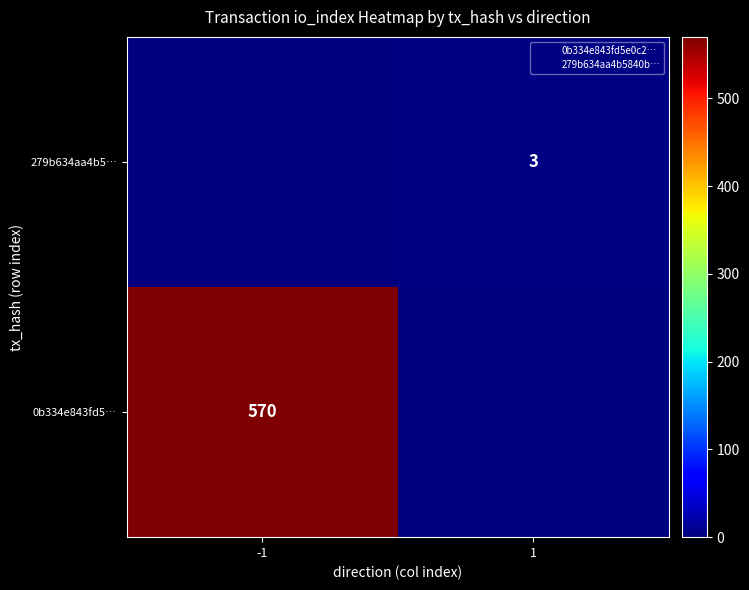

The 0b334e843fd5… series shows 570 at -1. True or false?

True